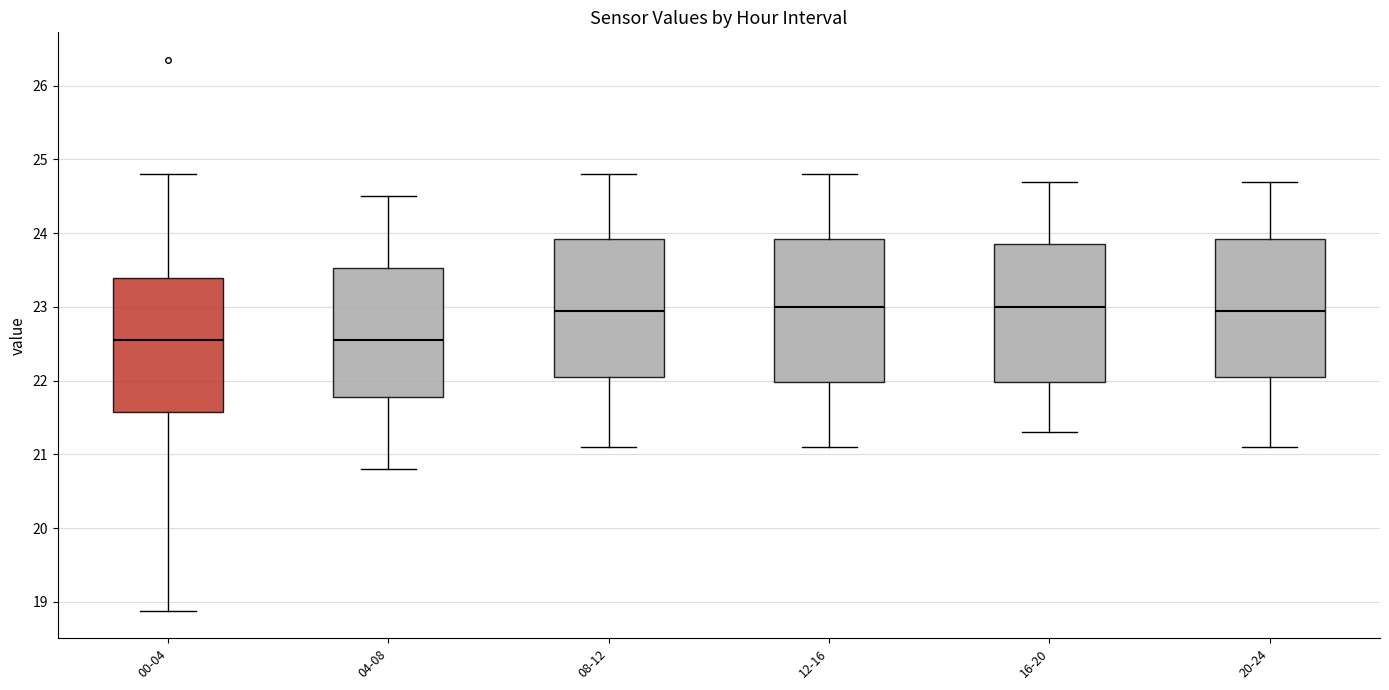

Reading left to right, transcribe this box plot: for each box, give where its median line is, the range the box spans, and where its two whiskers end, as read against the y-axis. The values are not printed on the chart, so give them approximately, as read against the axis.

00-04: median 22.6, box 21.6 to 23.4, whiskers 18.9 to 24.8
04-08: median 22.6, box 21.8 to 23.5, whiskers 20.8 to 24.5
08-12: median 23.0, box 22.1 to 23.9, whiskers 21.1 to 24.8
12-16: median 23.0, box 22.0 to 23.9, whiskers 21.1 to 24.8
16-20: median 23.0, box 22.0 to 23.9, whiskers 21.3 to 24.7
20-24: median 23.0, box 22.1 to 23.9, whiskers 21.1 to 24.7